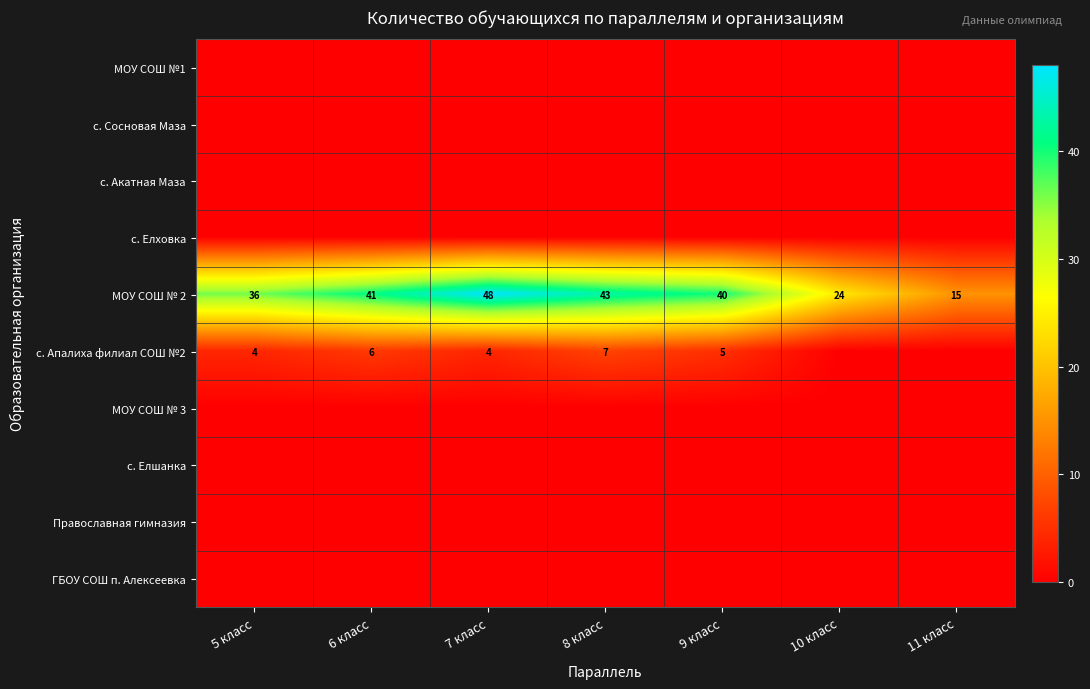

What is the difference between the МОУ СОШ № 2 values at 8 класс and 11 класс?

28